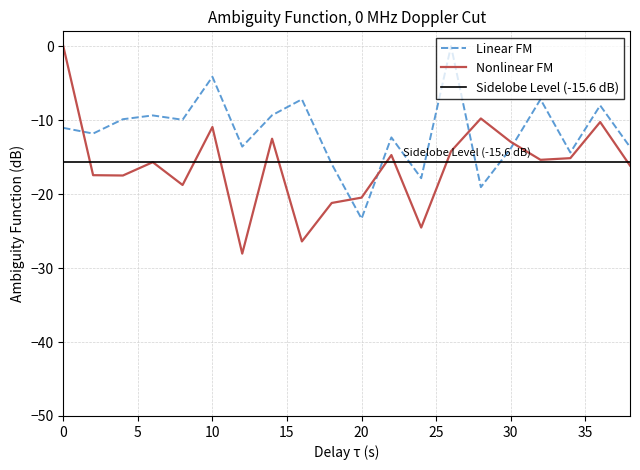

What is the sum of the Linear FM values at 34 and 14?

-23.7